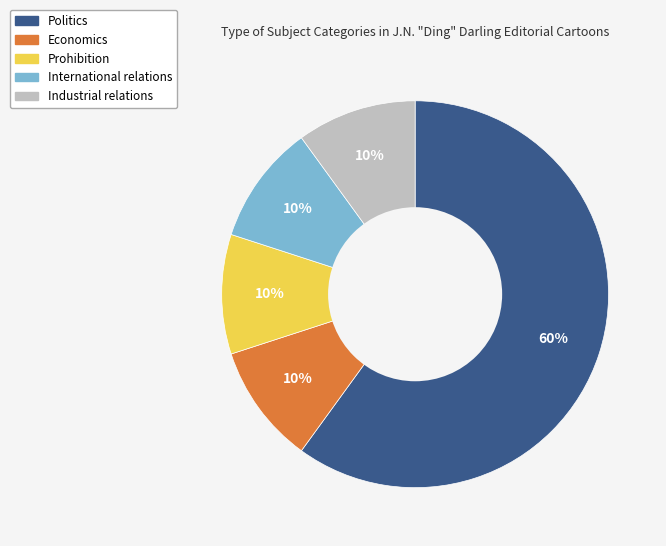

Is there a majority slice in this chart?

Yes